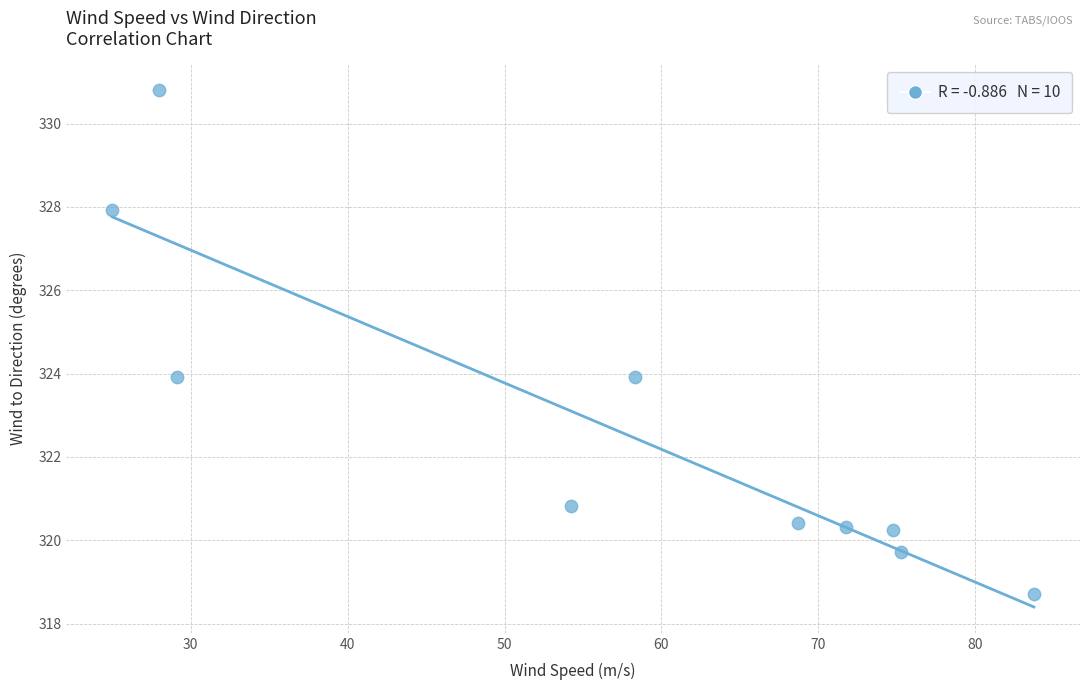

What is the average X value?

56.9